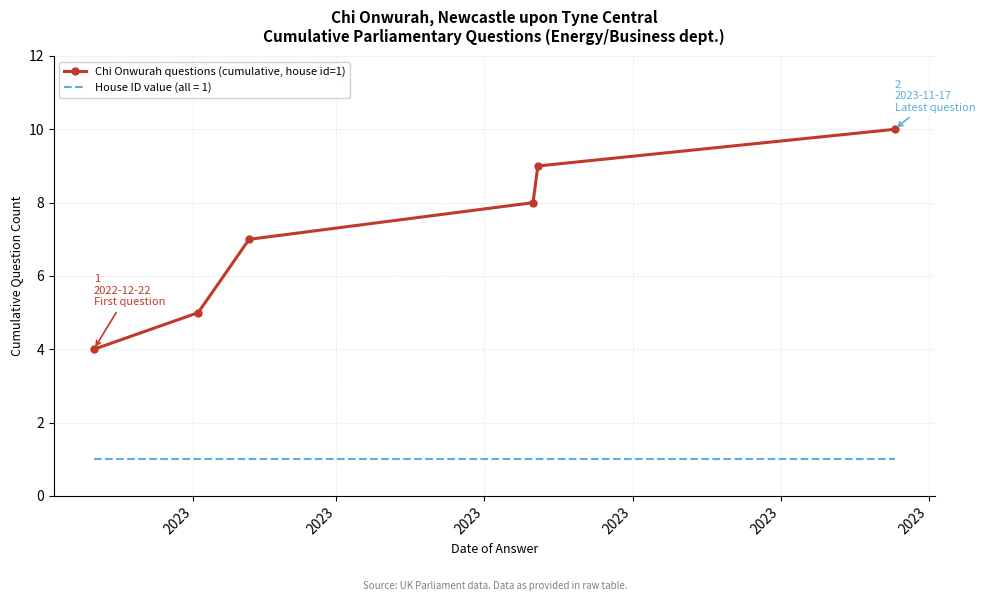

Rank the series by their maximum value, from lowest to highest.

House ID value (all = 1), Chi Onwurah questions (cumulative, house id=1)